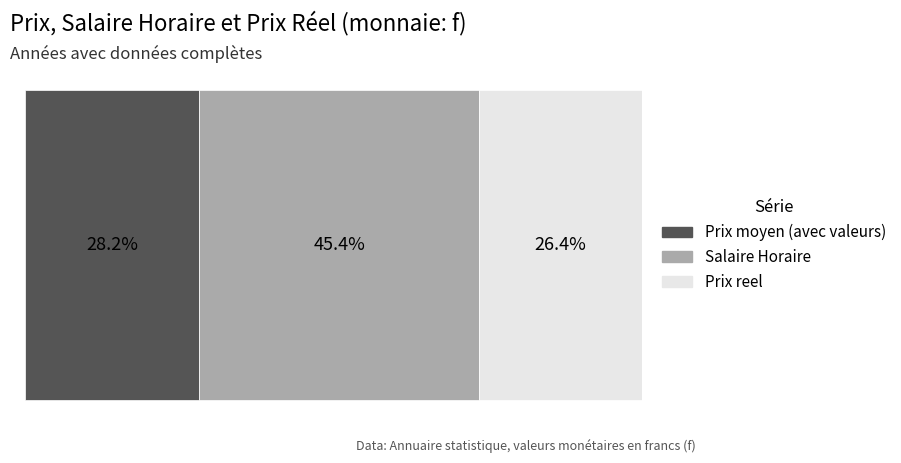

List the series in order of their peak value, lowest first.

Prix reel, Prix moyen (avec valeurs), Salaire Horaire